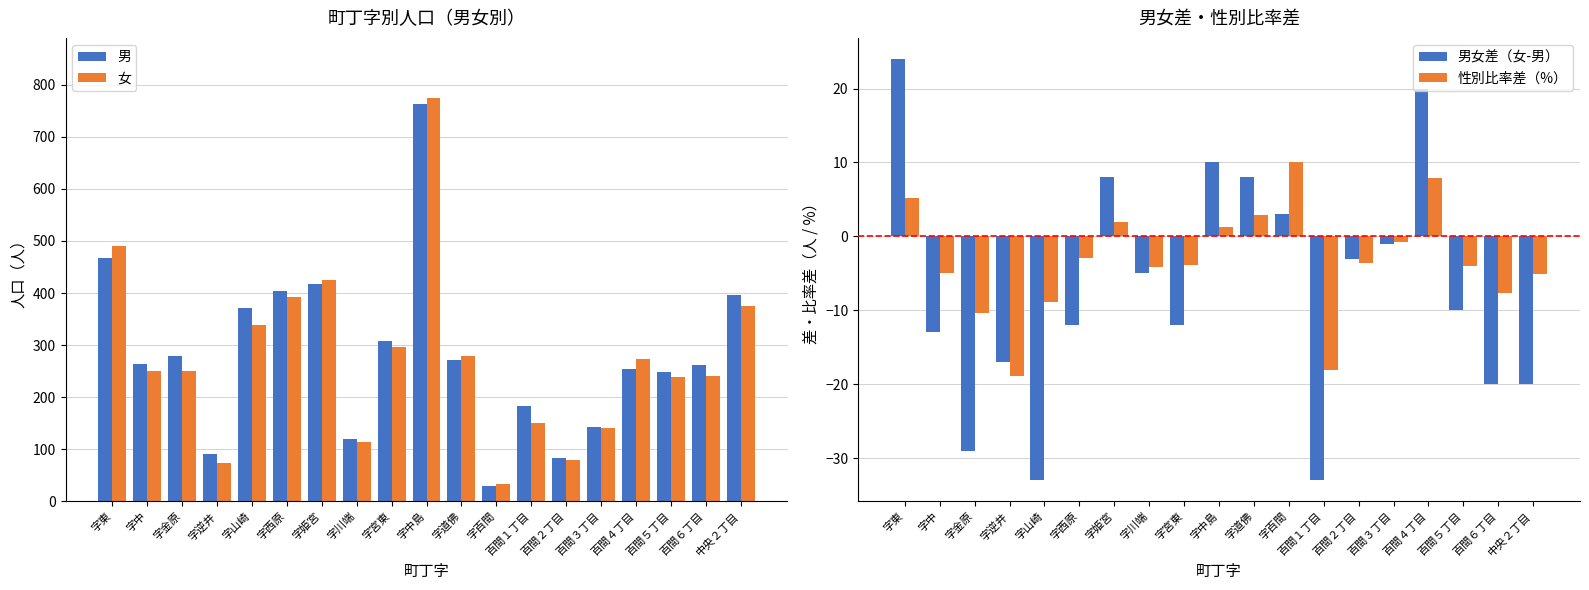

Rank the categories by 性別比率差（%） value from lowest to highest.

字逆井, 百間１丁目, 字金原, 字山崎, 百間６丁目, 中央２丁目, 字中, 字川端, 百間５丁目, 字宮東, 百間２丁目, 字西原, 百間３丁目, 字中島, 字姫宮, 字道佛, 字東, 百間４丁目, 字百間